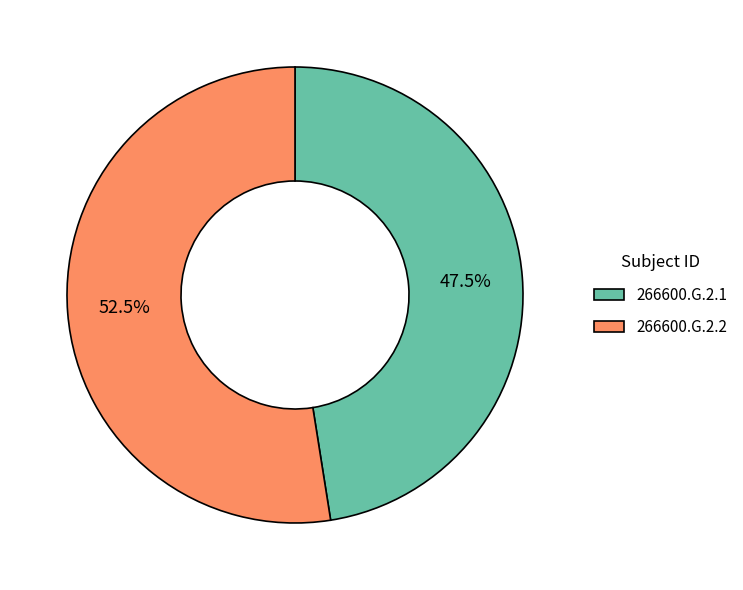

Approximately how many times larger is the value at 266600.G.2.1 compared to 266600.G.2.2?

0.9